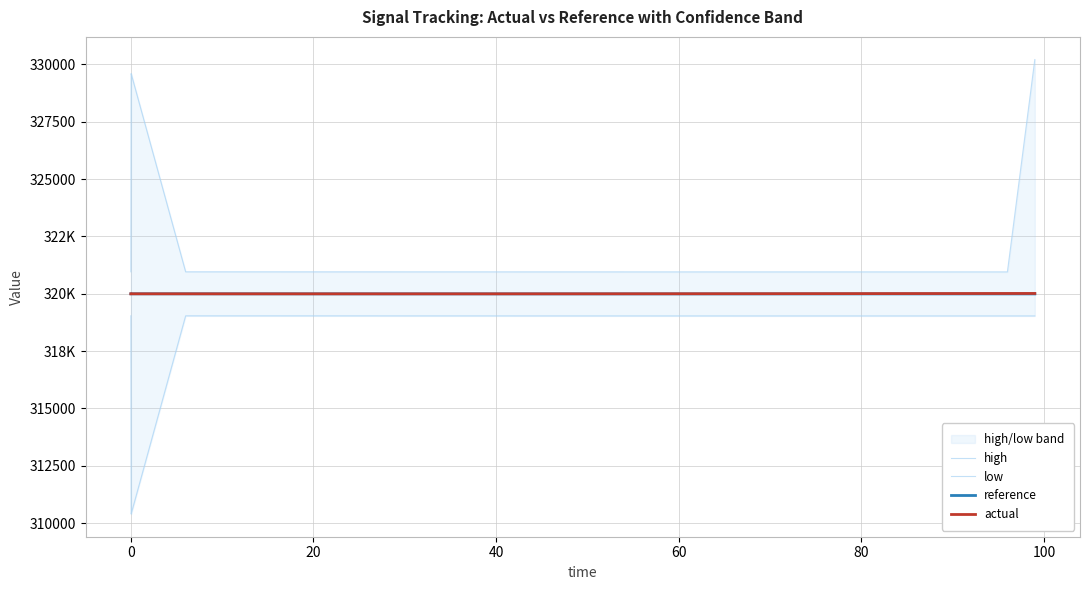

True or false: high and actual cross at least once.

False